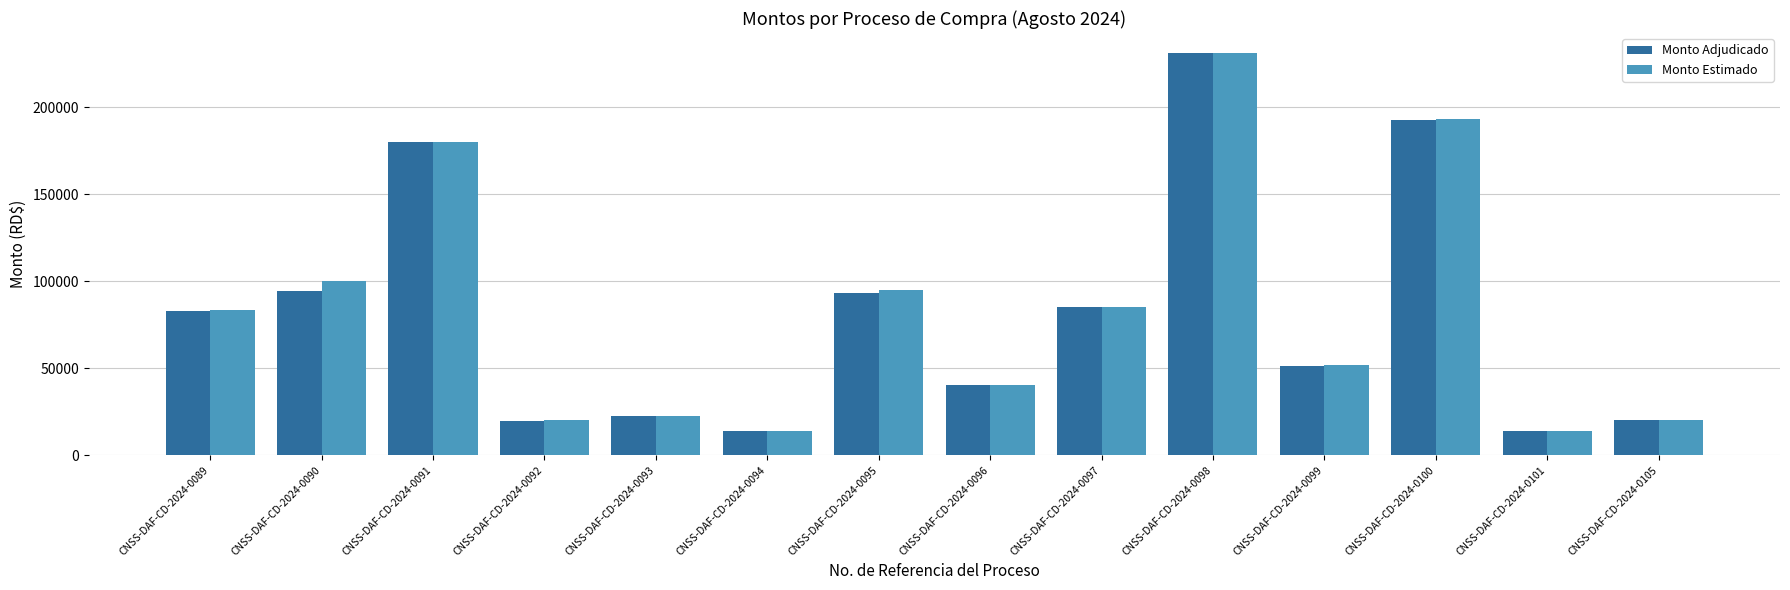

Which series has the largest range (max minus min)?

Monto Adjudicado